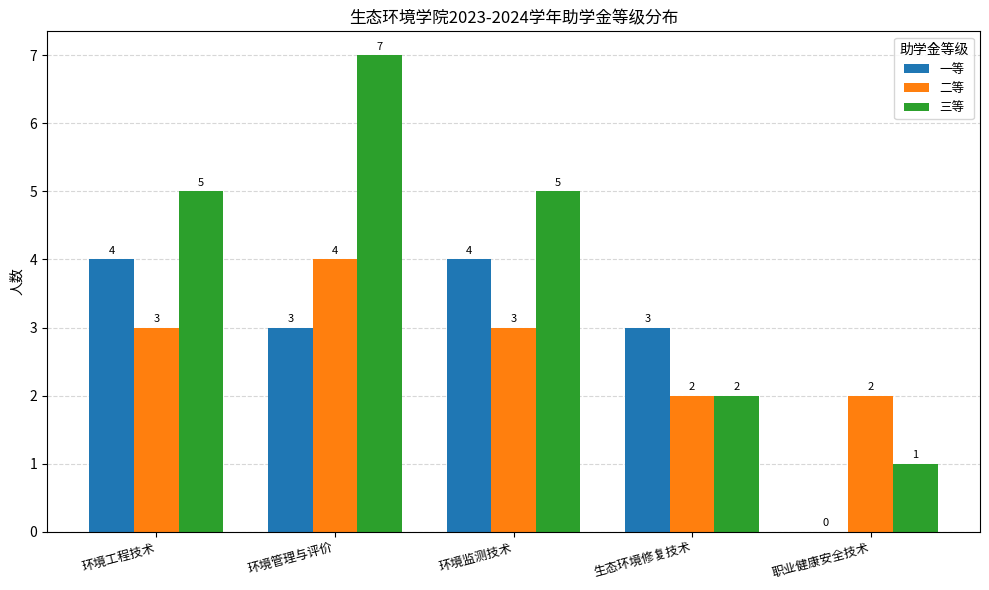

What are all the series names shown in the legend?

一等, 二等, 三等